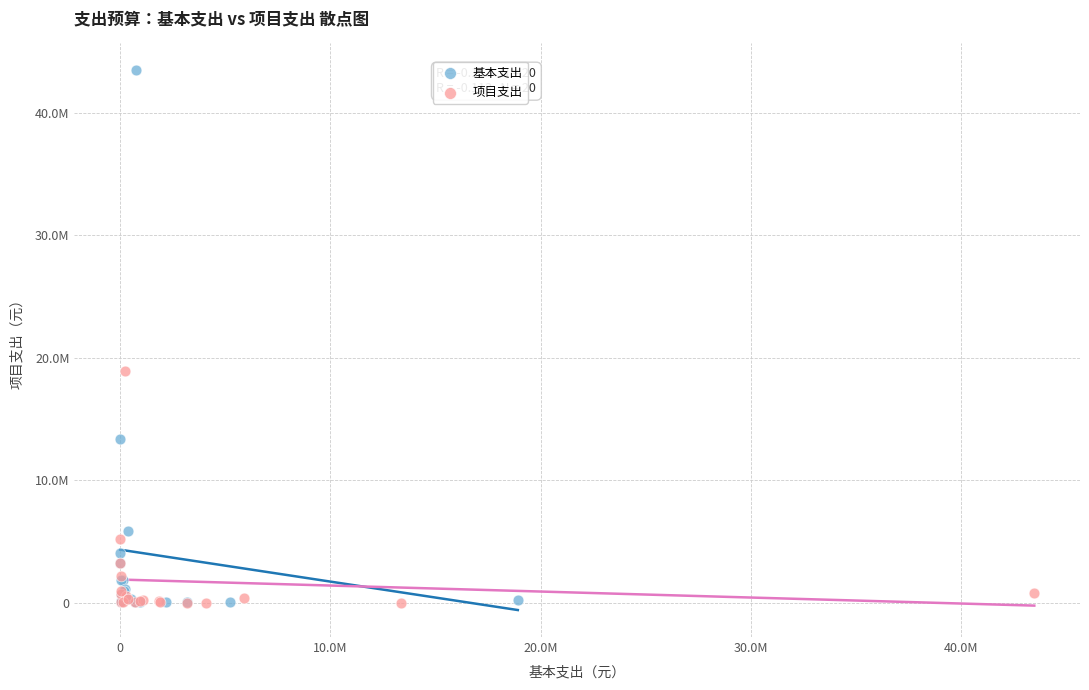

What are all the series names shown in the legend?

基本支出, 项目支出